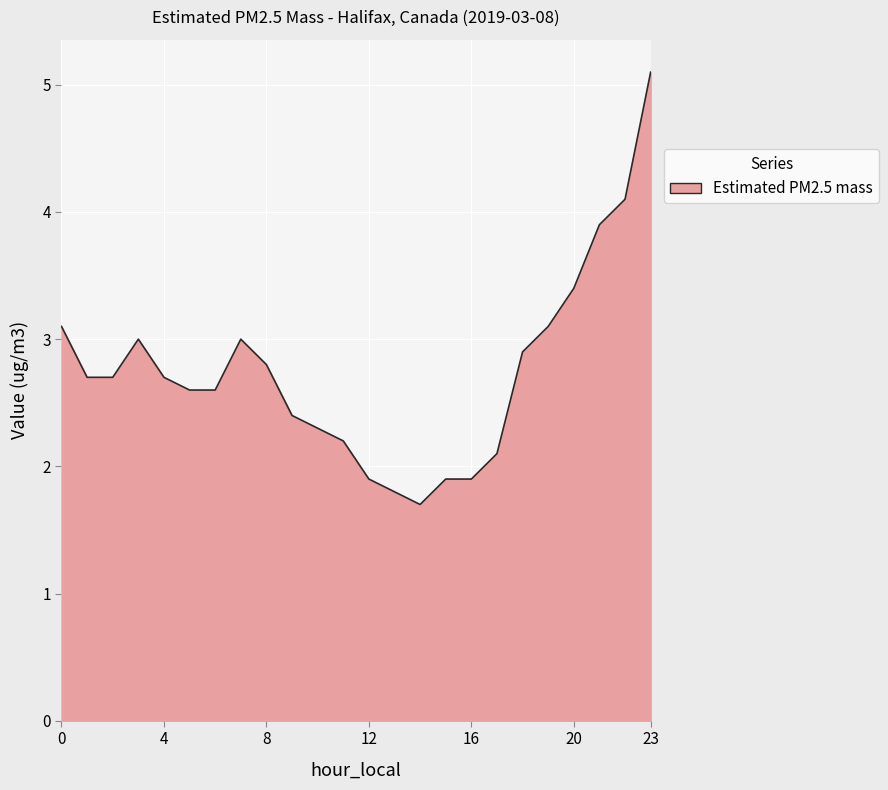

What is the greatest value displayed?

5.1